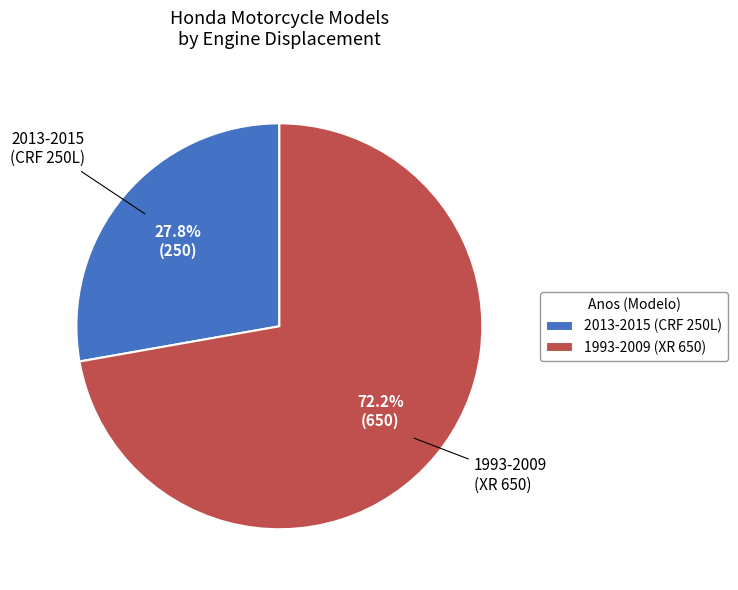

Approximately how many times larger is the value at 2013-2015 (CRF 250L) compared to 1993-2009 (XR 650)?

0.4